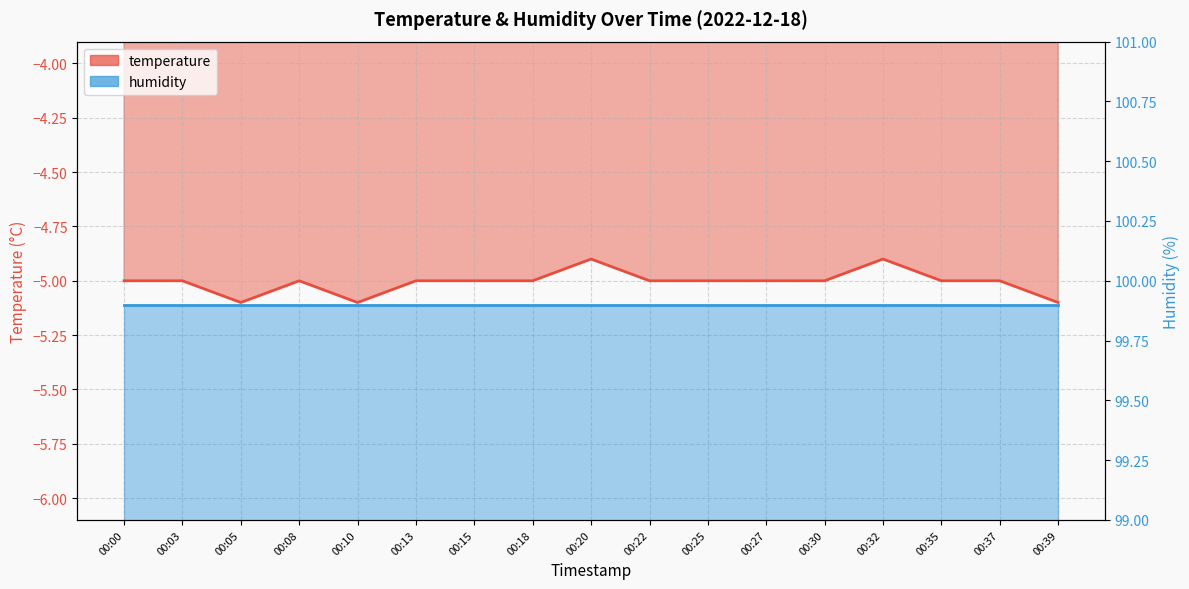

Which category has the lowest value across all series?

00:05